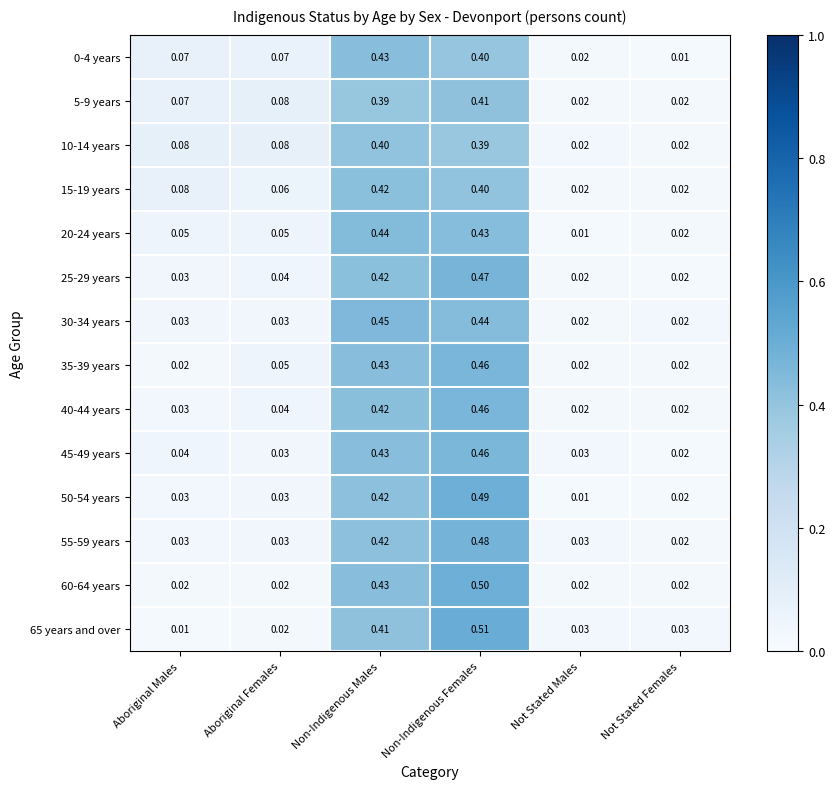

At which label does 0-4 years reach its peak?

Non-Indigenous Males